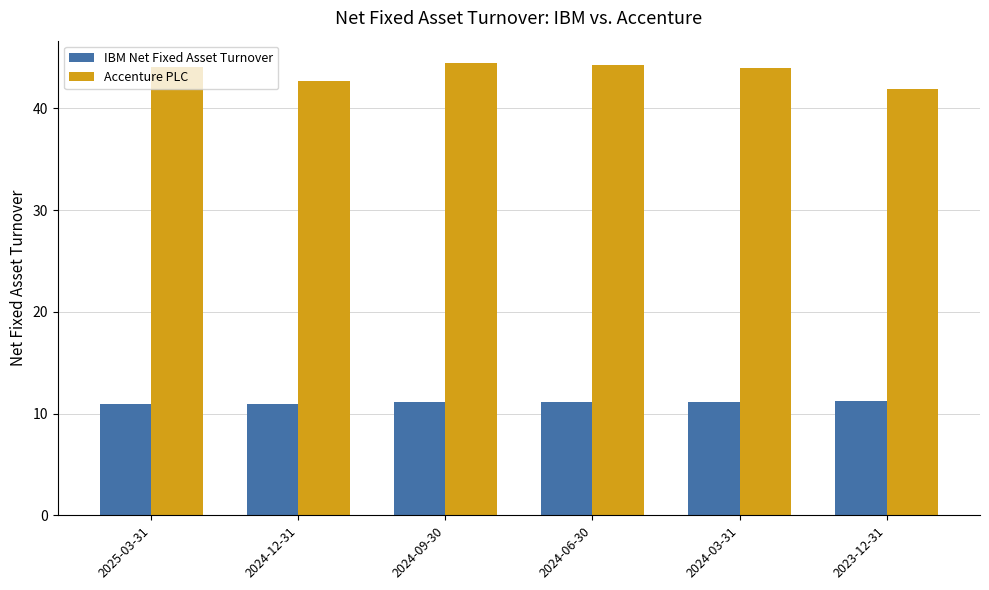

What is the label of the 4th bar from the right?

2024-09-30